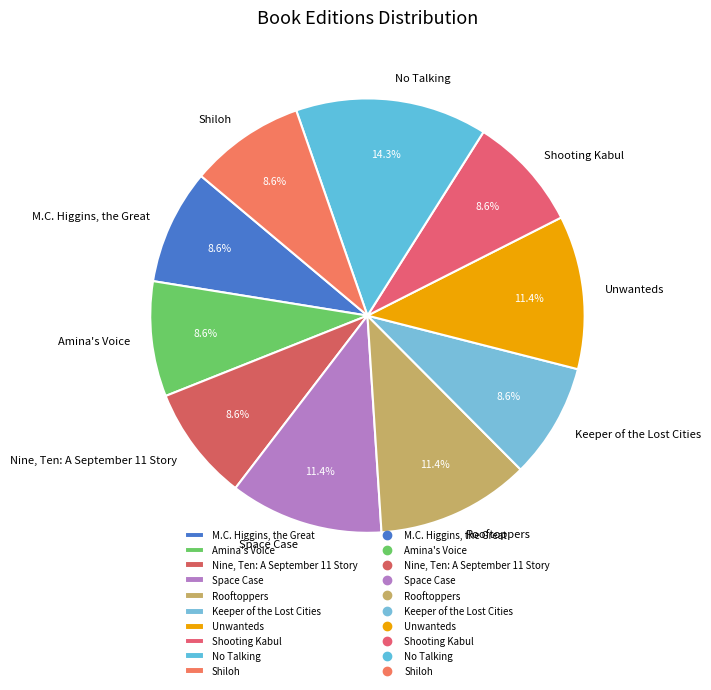

Does Nine, Ten: A September 11 Story account for over 50% of the chart?

No